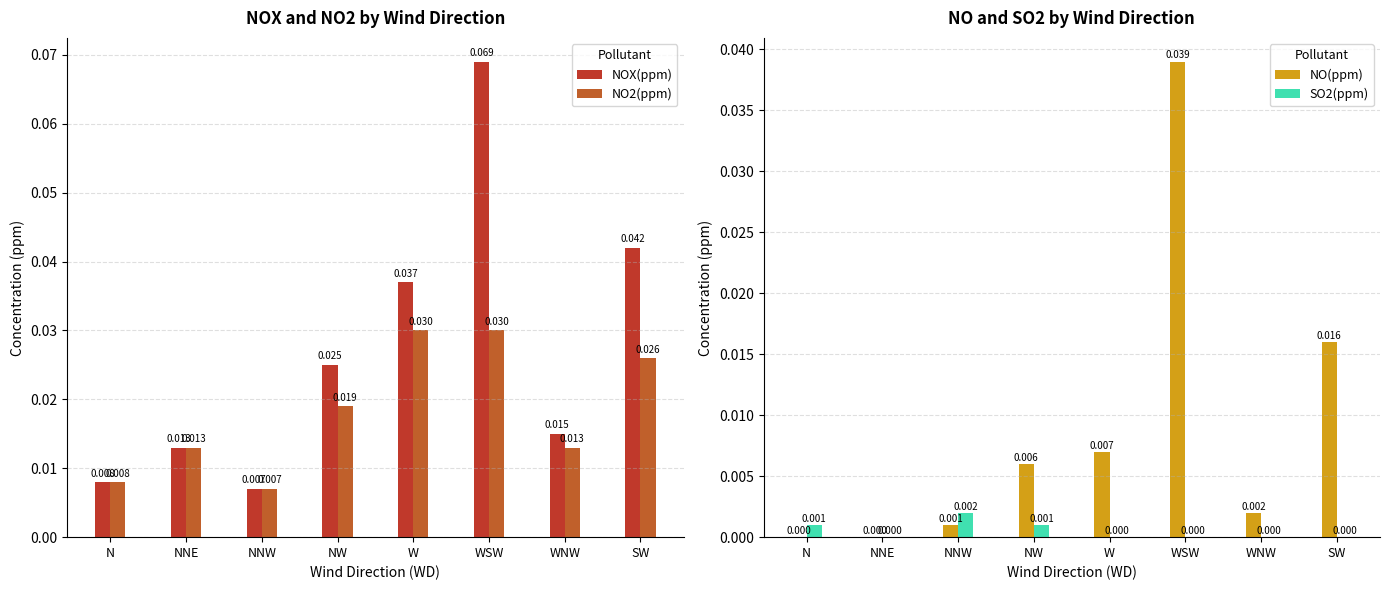

How many categories are shown in the chart?

8